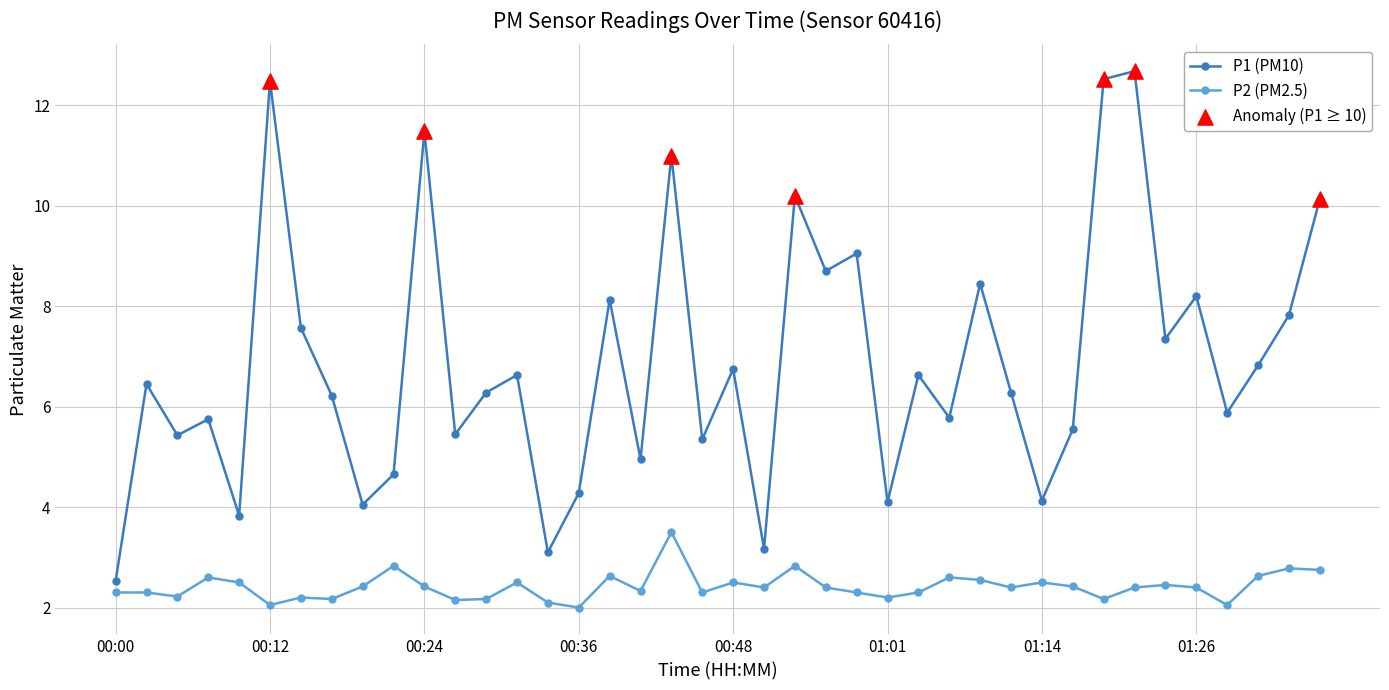

List the series in order of their overall mean, lowest first.

P2 (PM2.5), P1 (PM10)